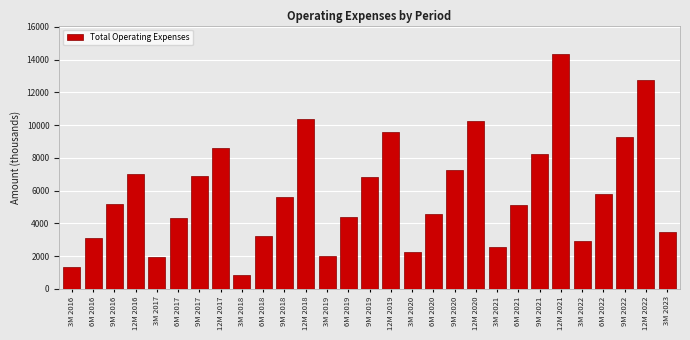

Which label corresponds to the largest value in the chart?

12M 2021